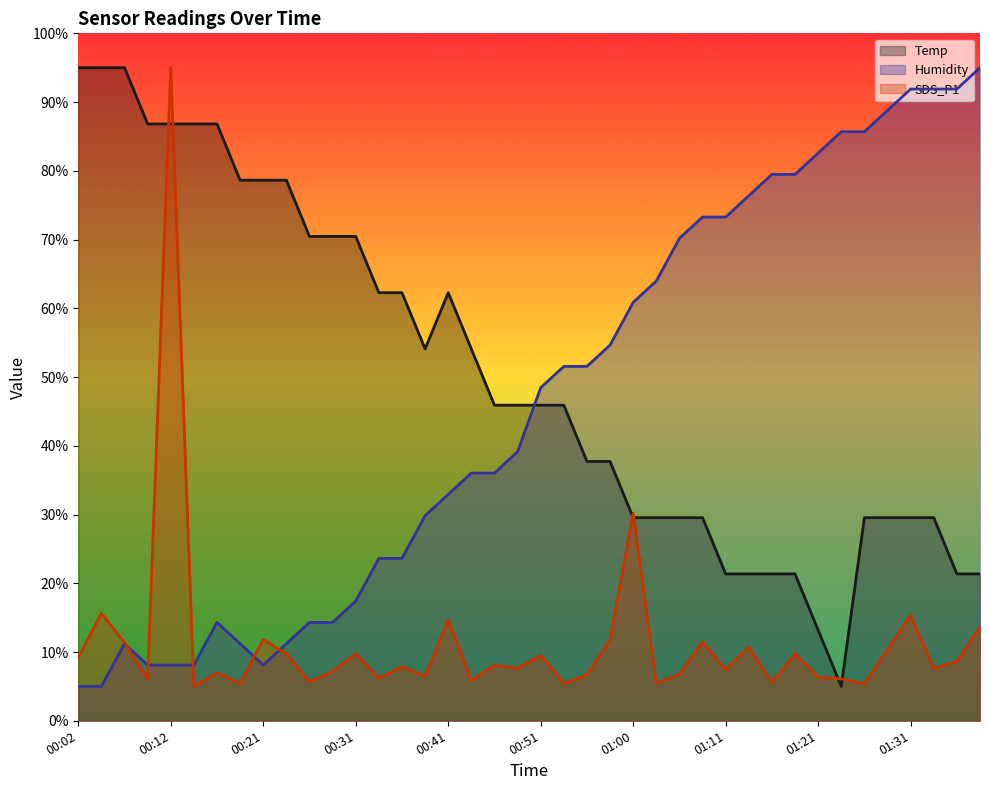

What is the minimum value shown in the chart?

5.0